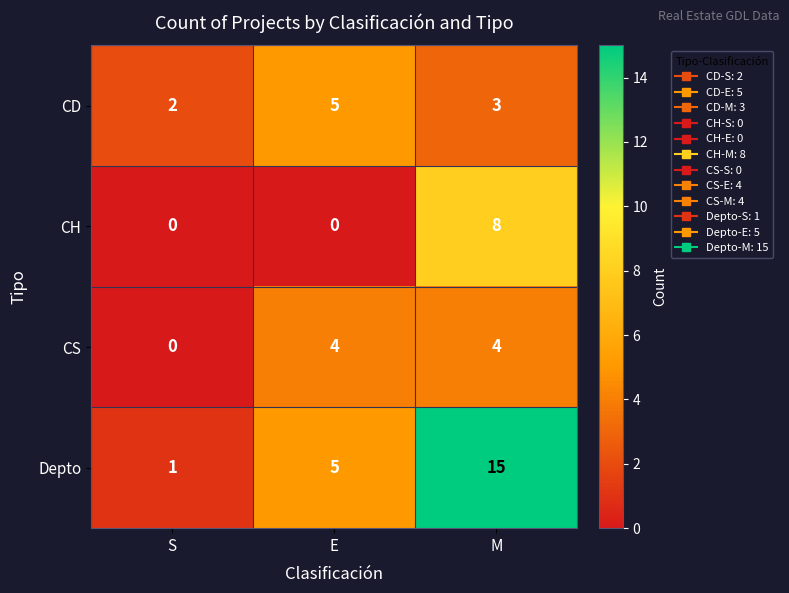

What is the difference between the maximum and second lowest values in the CH series?

8